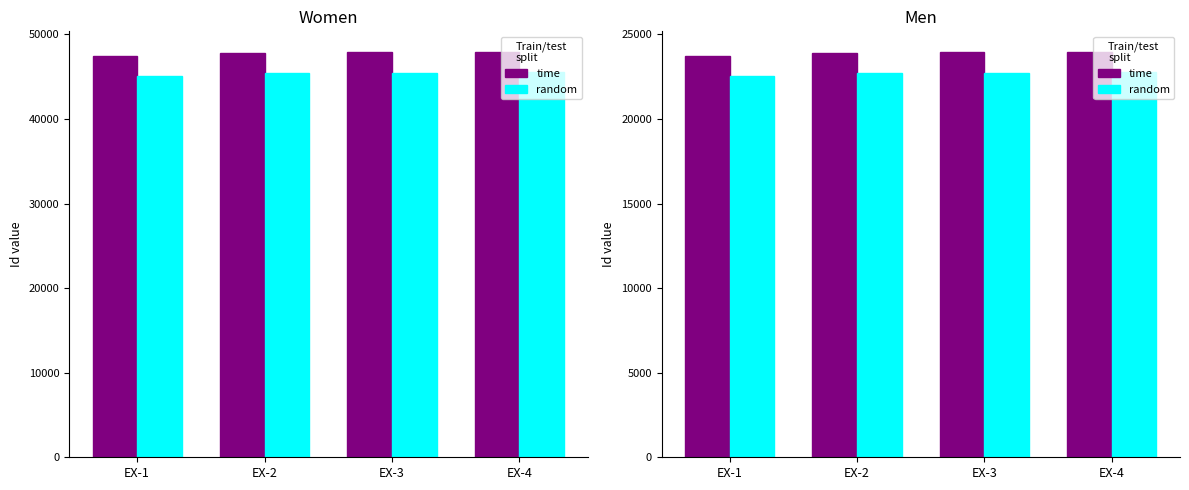

What is the approximate value of time at EX-1?

23747.0